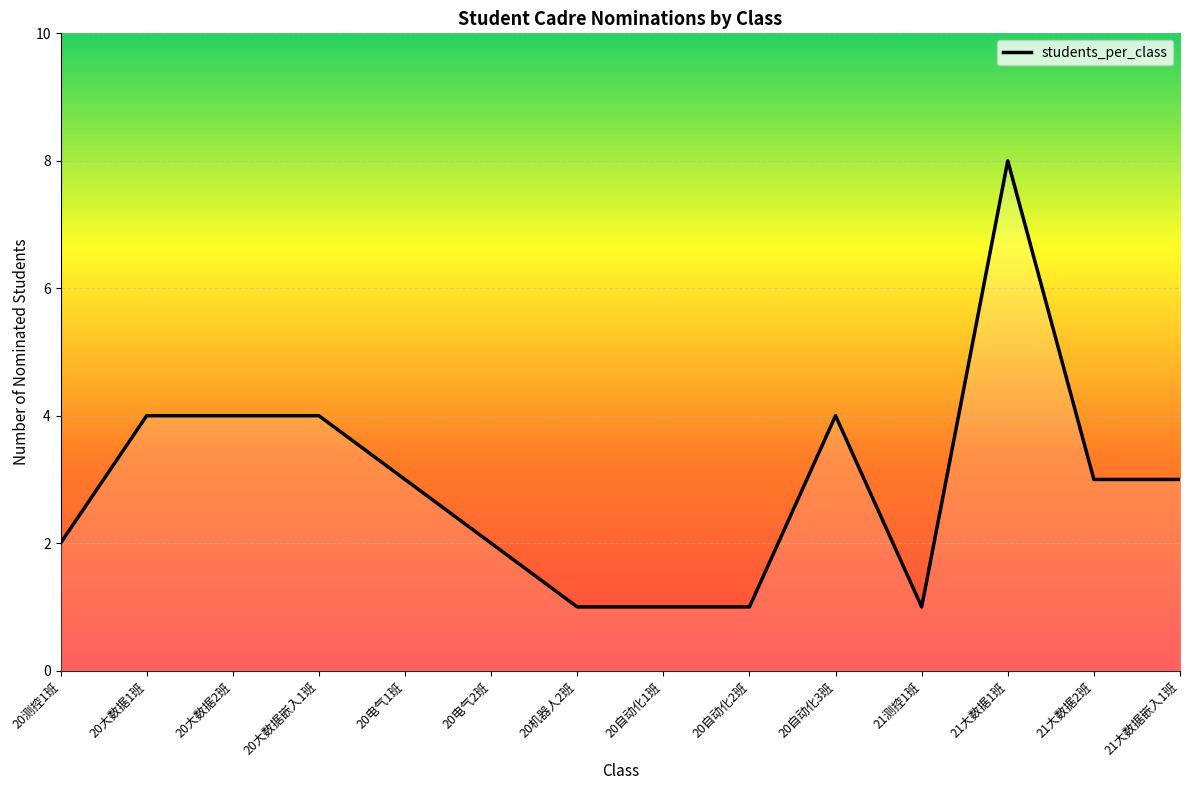

Which category has the highest value across all series?

21大数据1班